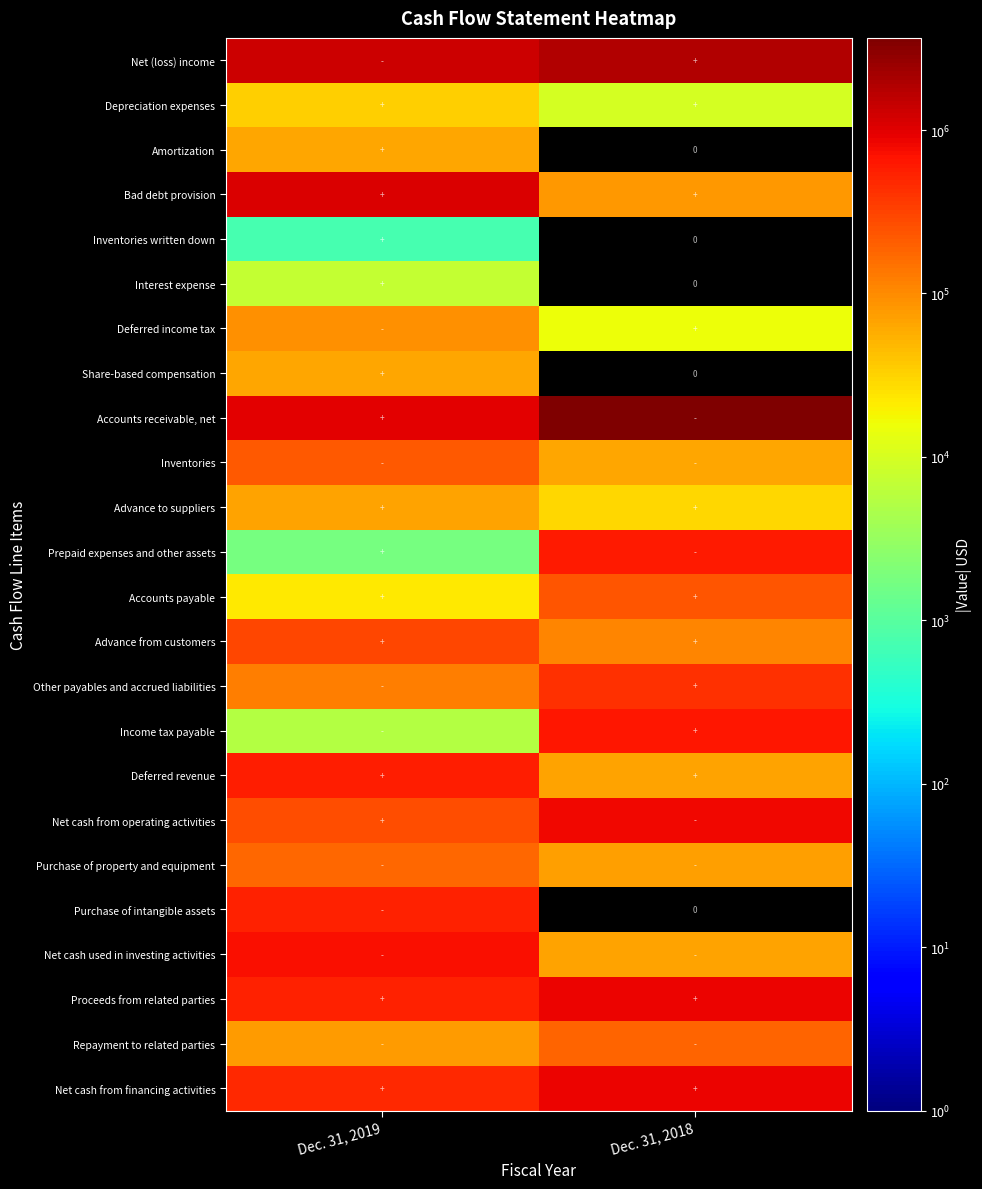

Which series has the largest total across all categories?

Accounts receivable, net